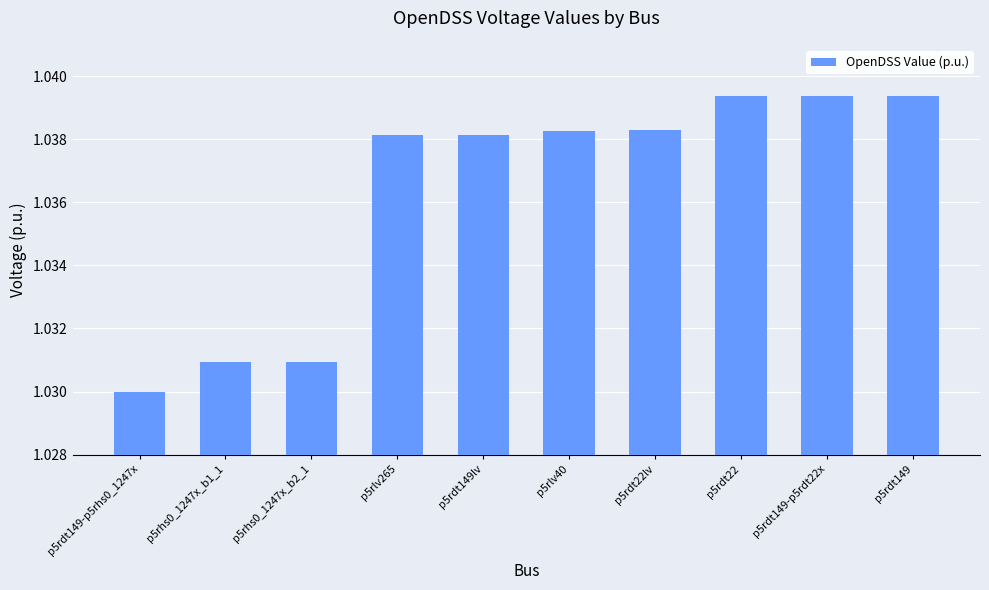

Where is the data nearest to the value 1?

p5rdt149-p5rhs0_1247x